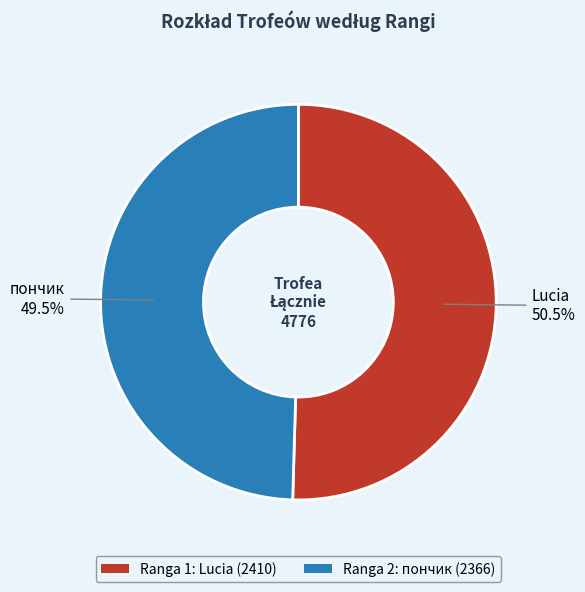

What is the smallest slice in the pie chart?

Ranga 2: пончик (2366)